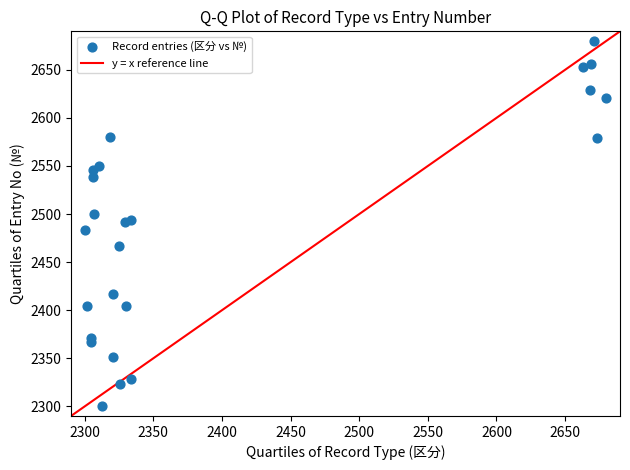

What is the range of X values (max minus min)?

380.0